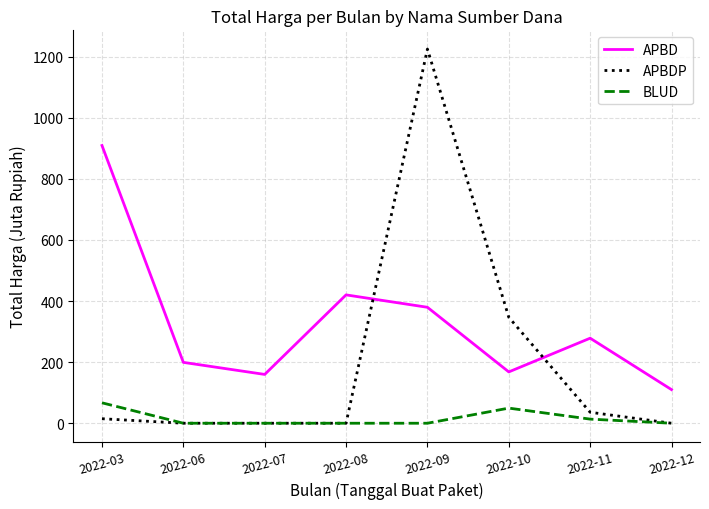

Between 2022-07 and 2022-12, which series saw the biggest shift?

APBD